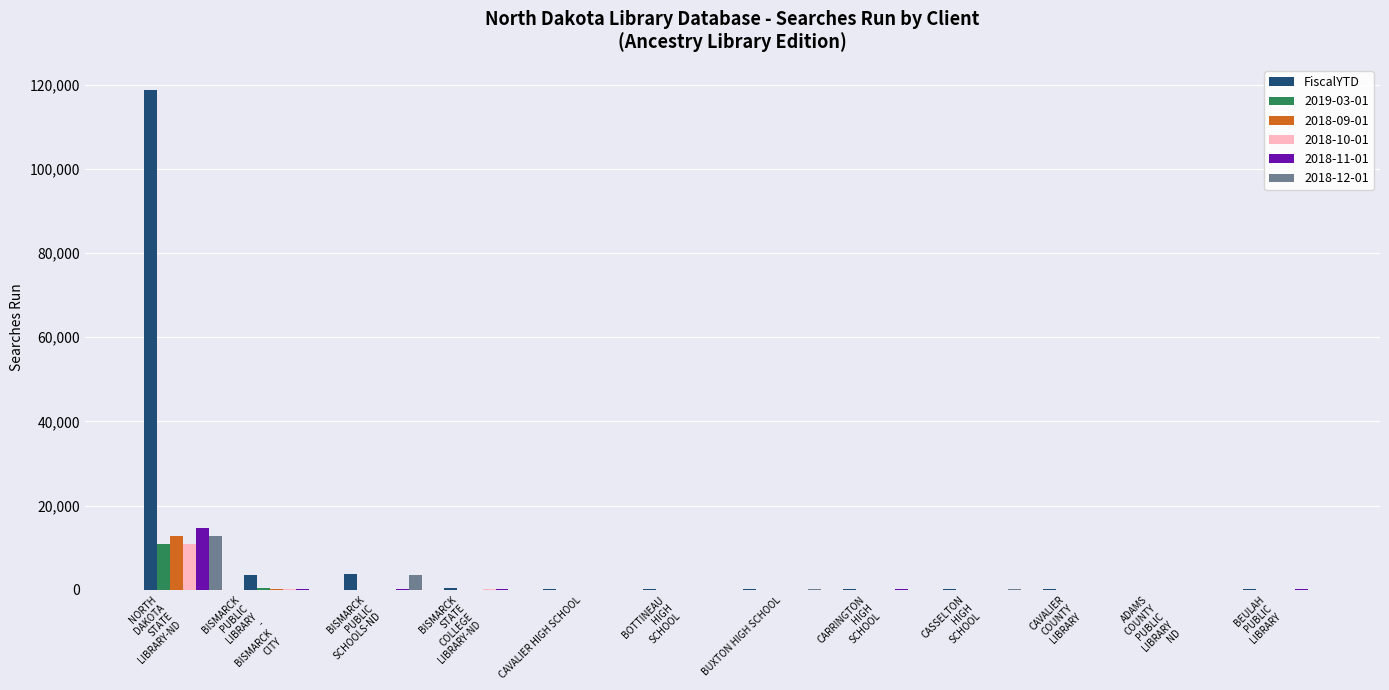

What is the maximum value for FiscalYTD?

118772